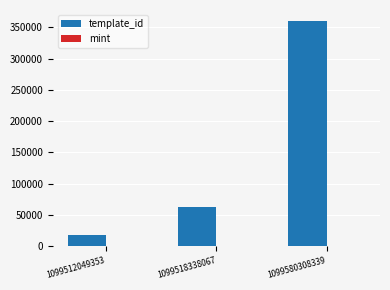

Which series has the largest total across all categories?

template_id